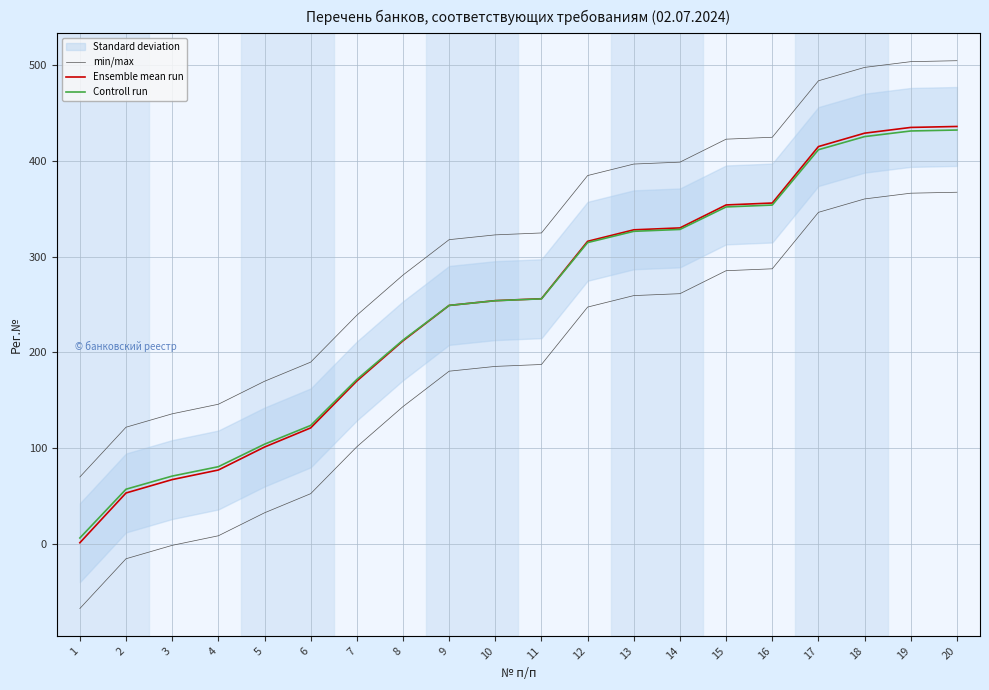

Between 17 and 18, which is larger?

18